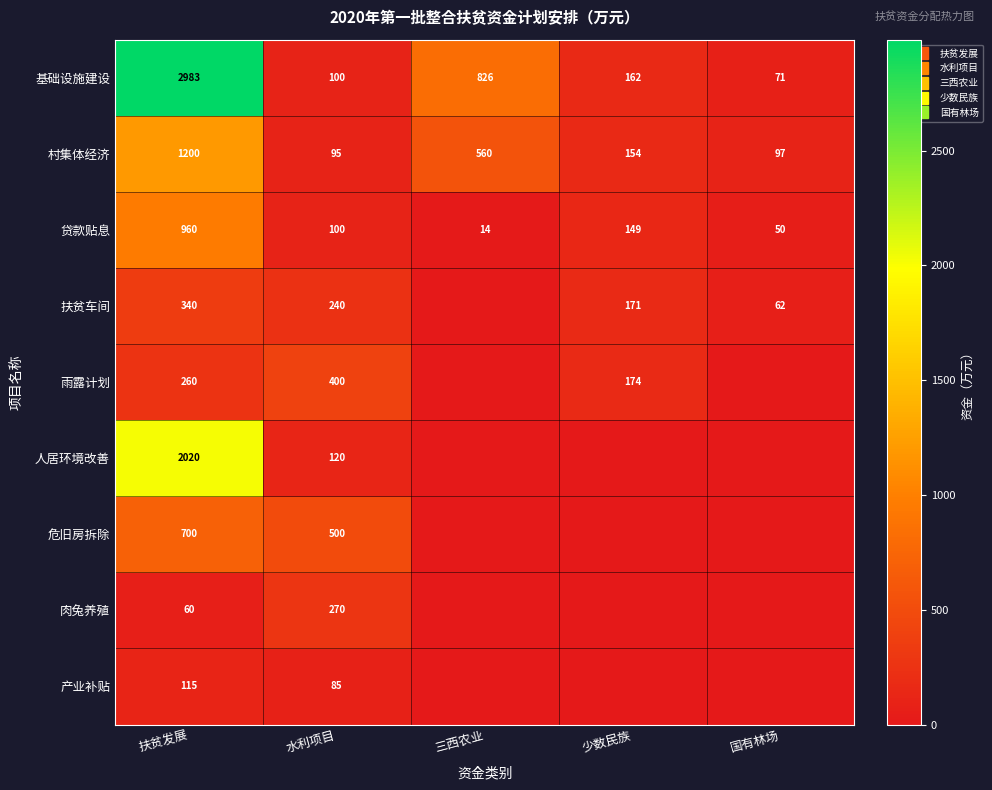

Rank the series by their maximum value, from highest to lowest.

基础设施建设, 人居环境改善, 村集体经济, 贷款贴息, 危旧房拆除, 雨露计划, 扶贫车间, 肉兔养殖, 产业补贴